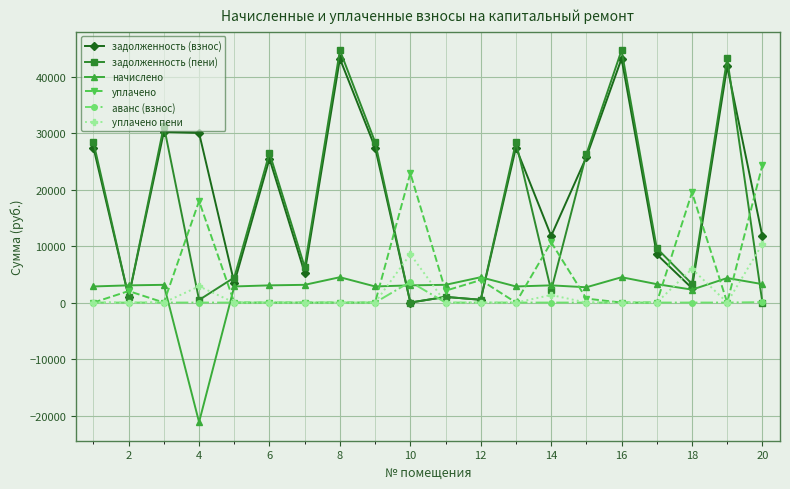

What is the maximum value shown in the chart?

44661.6